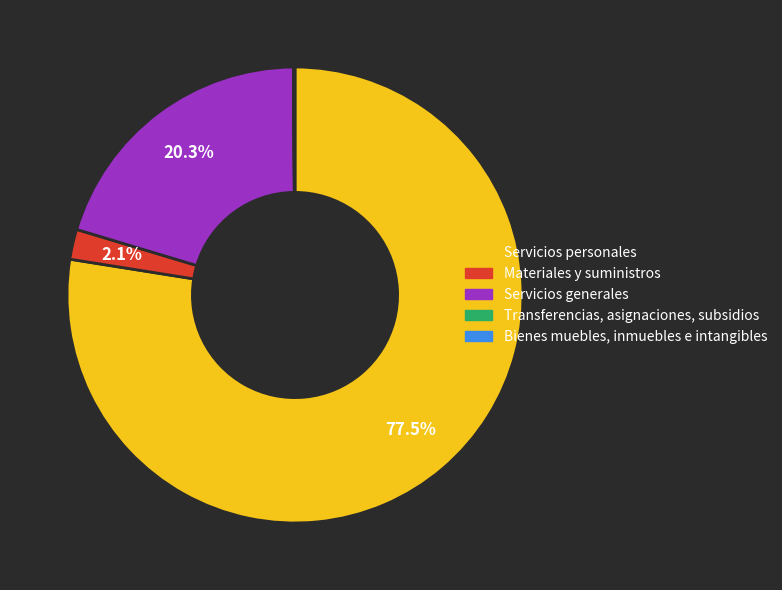

Which category has the biggest portion of the pie?

Servicios personales